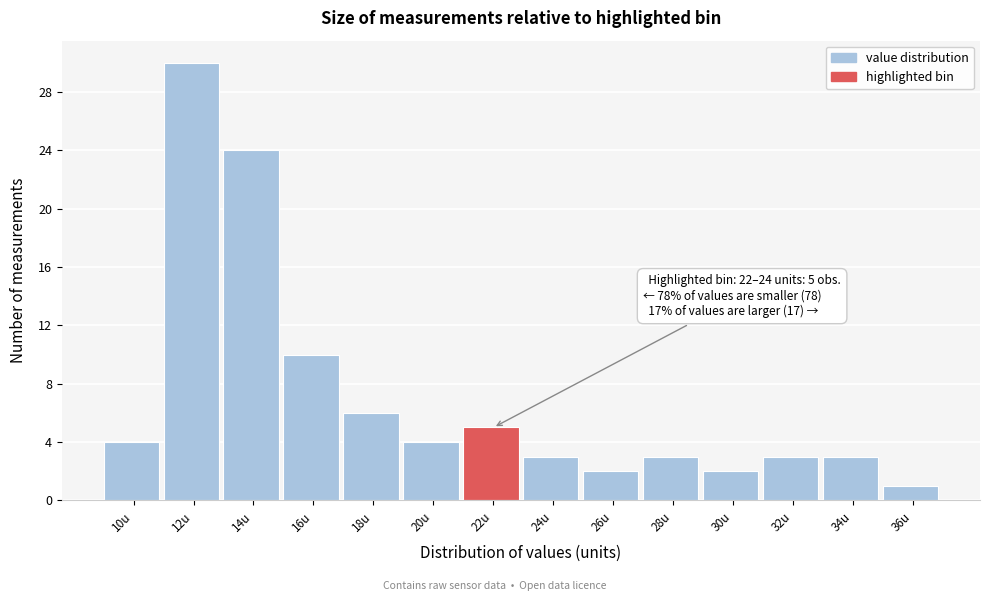

Reading right to left, extract all data points from this chart.

1	3	3	2	3	2	3	5	4	6	10	24	30	4